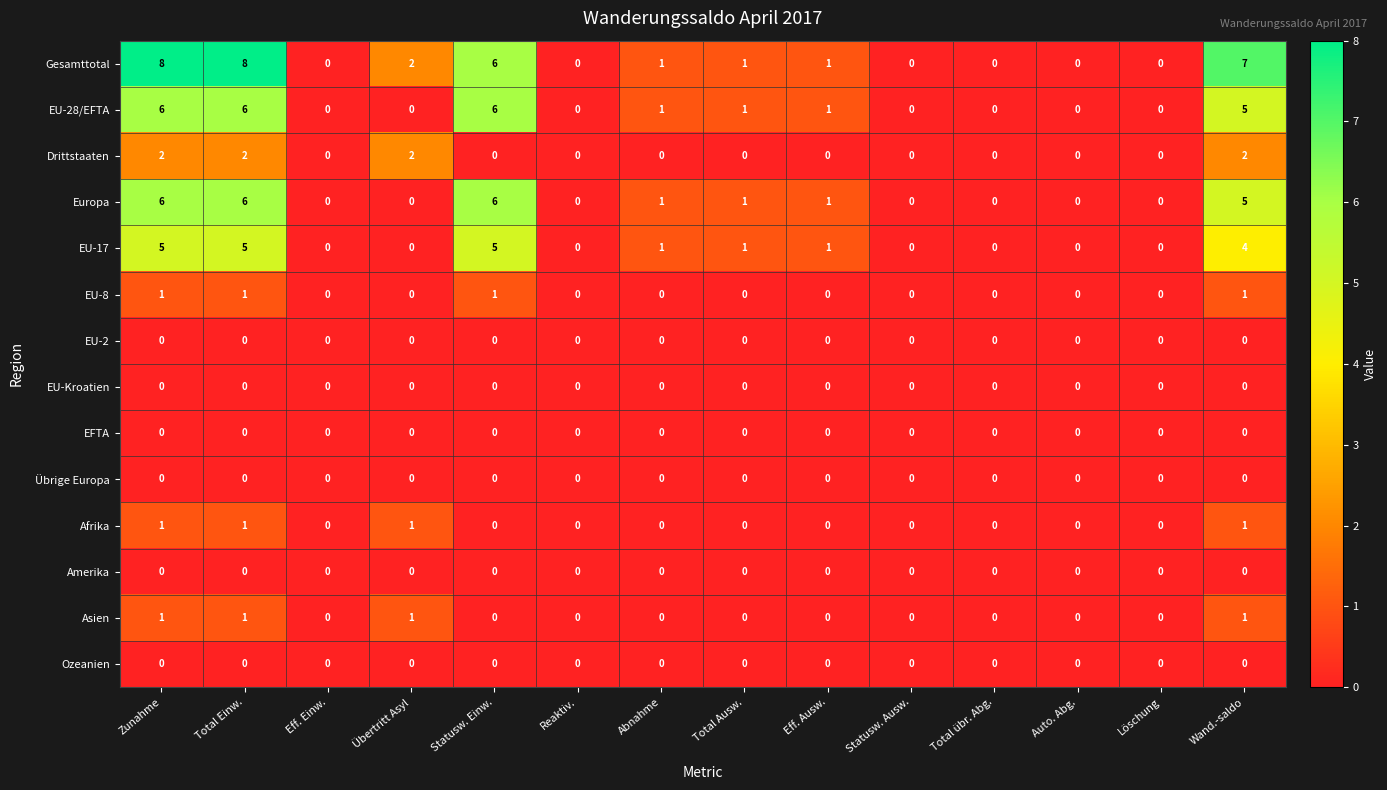

Count the EU-17 values in the range 0 to 4.

11